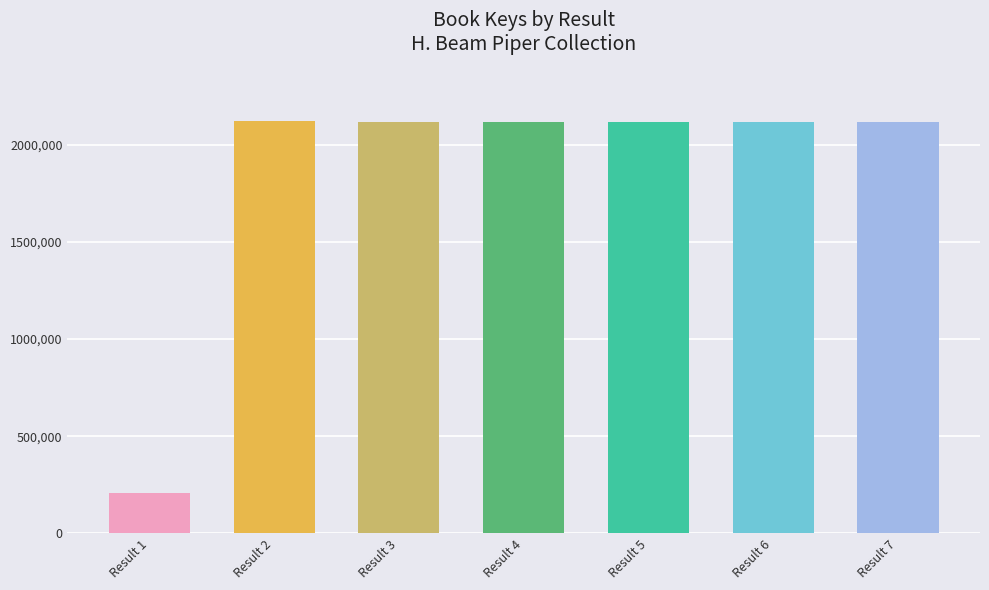

Where is the data nearest to the value 1166357462?

Result 3